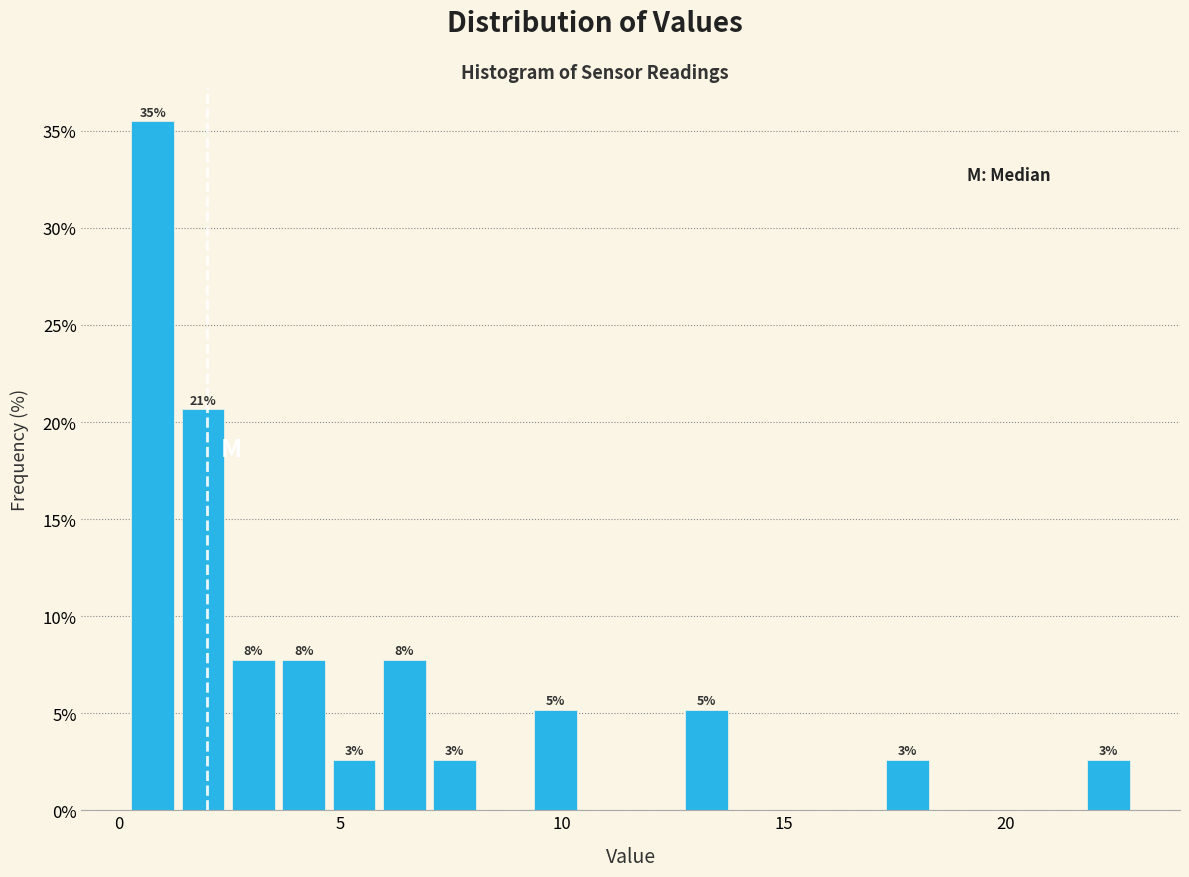

Read against the x-axis, roughly where is the centre of the tallest bar?

1.0